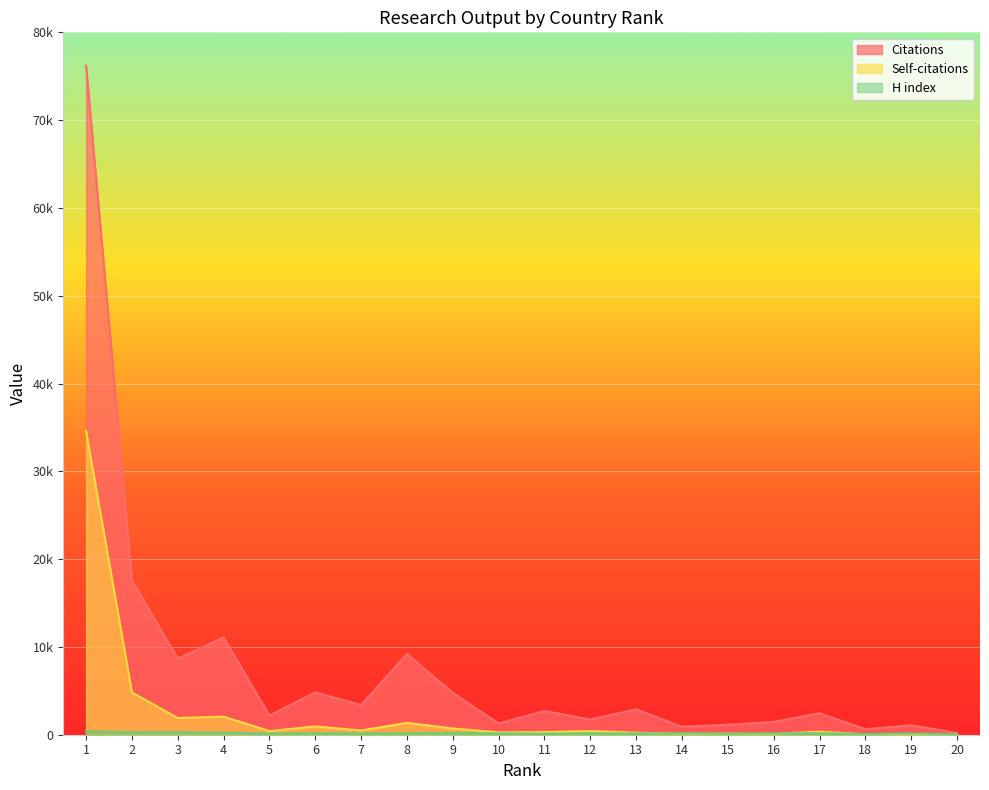

True or false: Self-citations and Citations cross at least once.

False